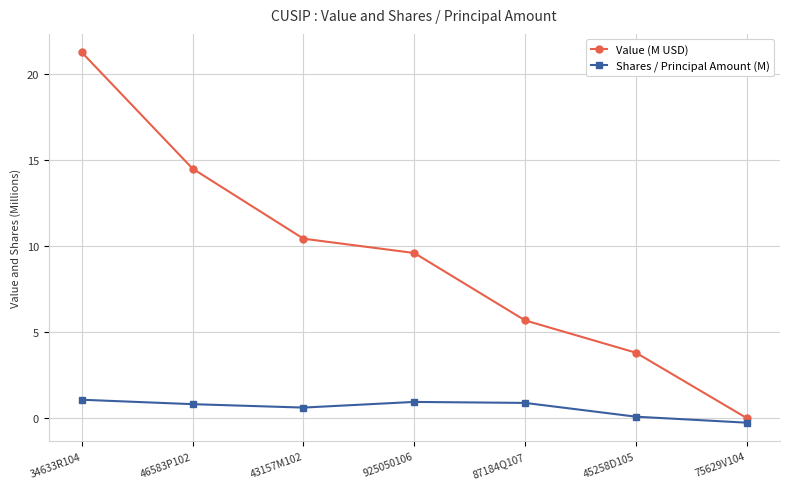

Between 87184Q107 and 45258D105, which series saw the biggest shift?

Value (M USD)